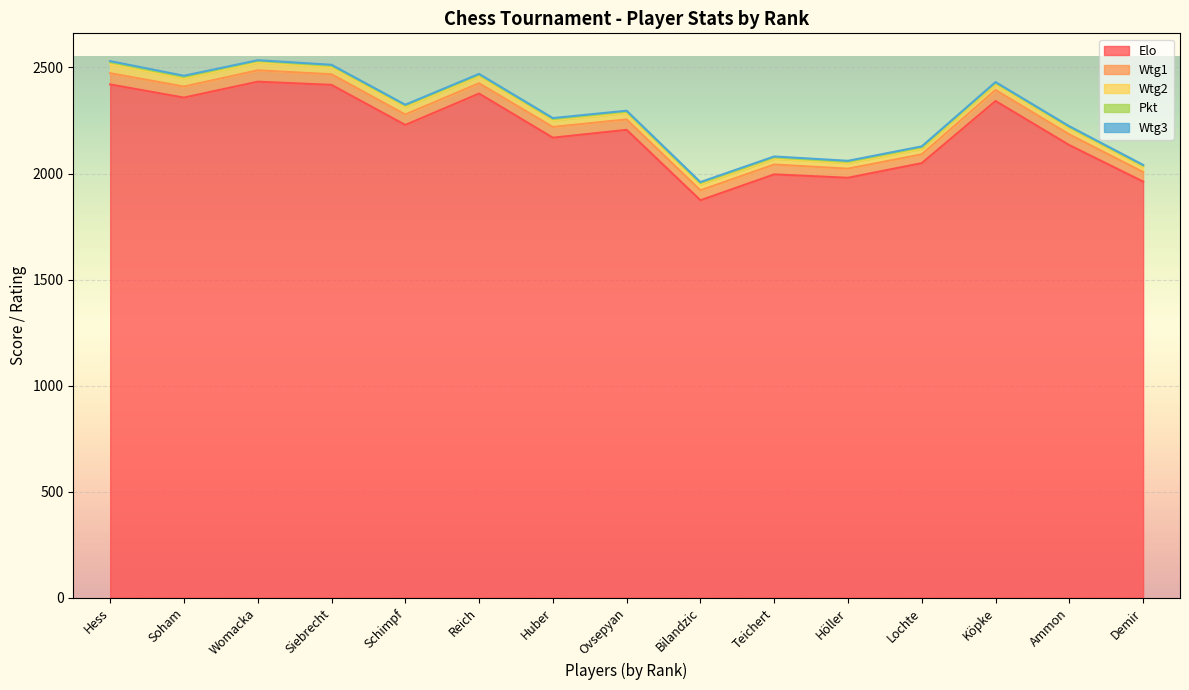

True or false: Wtg1 has more than 1 interior local peaks.

True